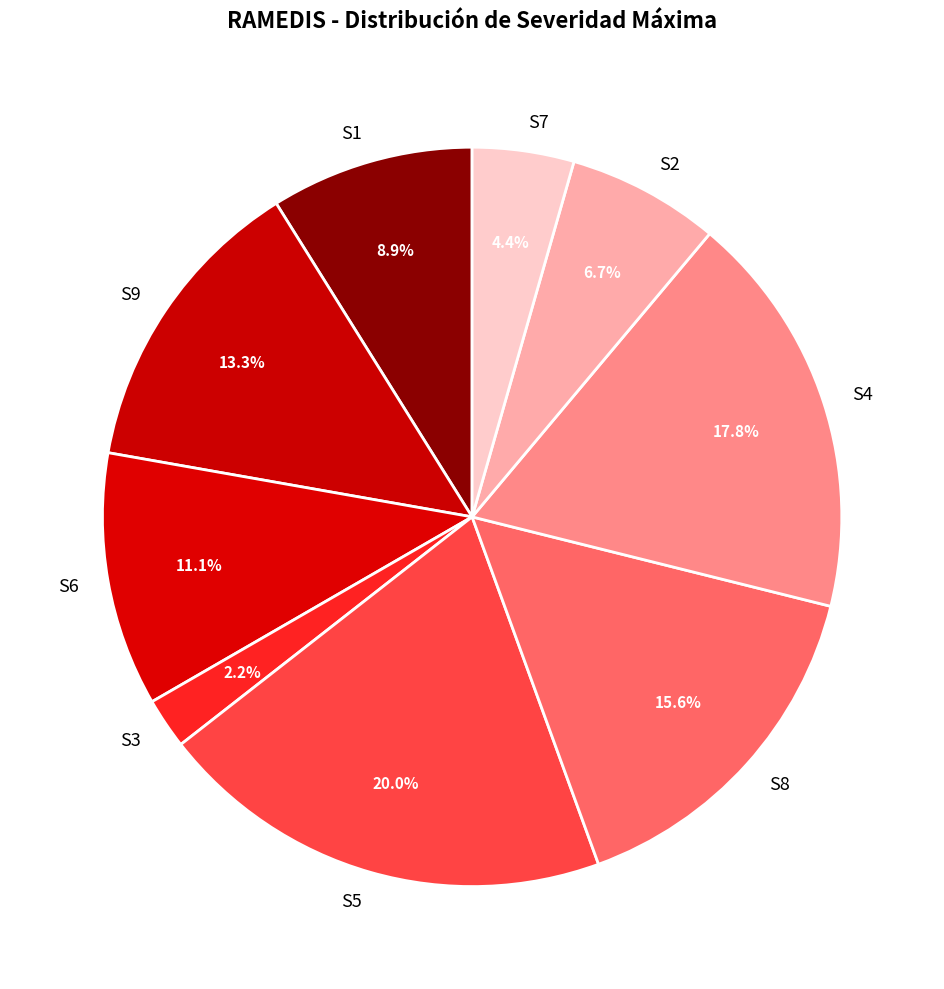

How many slices are in this pie chart?

9